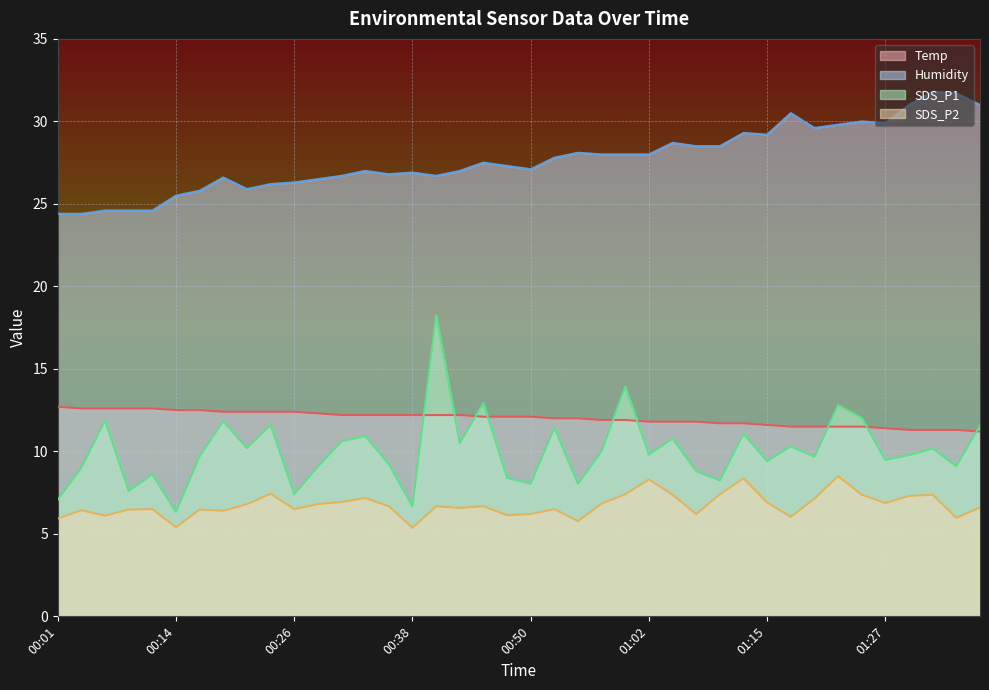

Is it true that SDS_P2 equals 5.8 at 00:55?

True